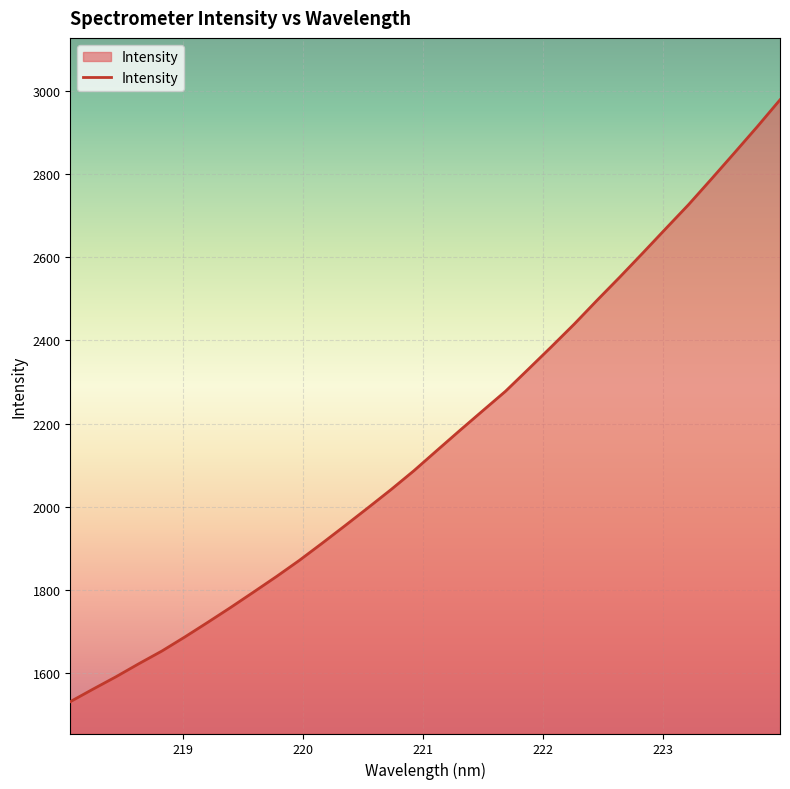

What is the smallest value displayed?

1531.1